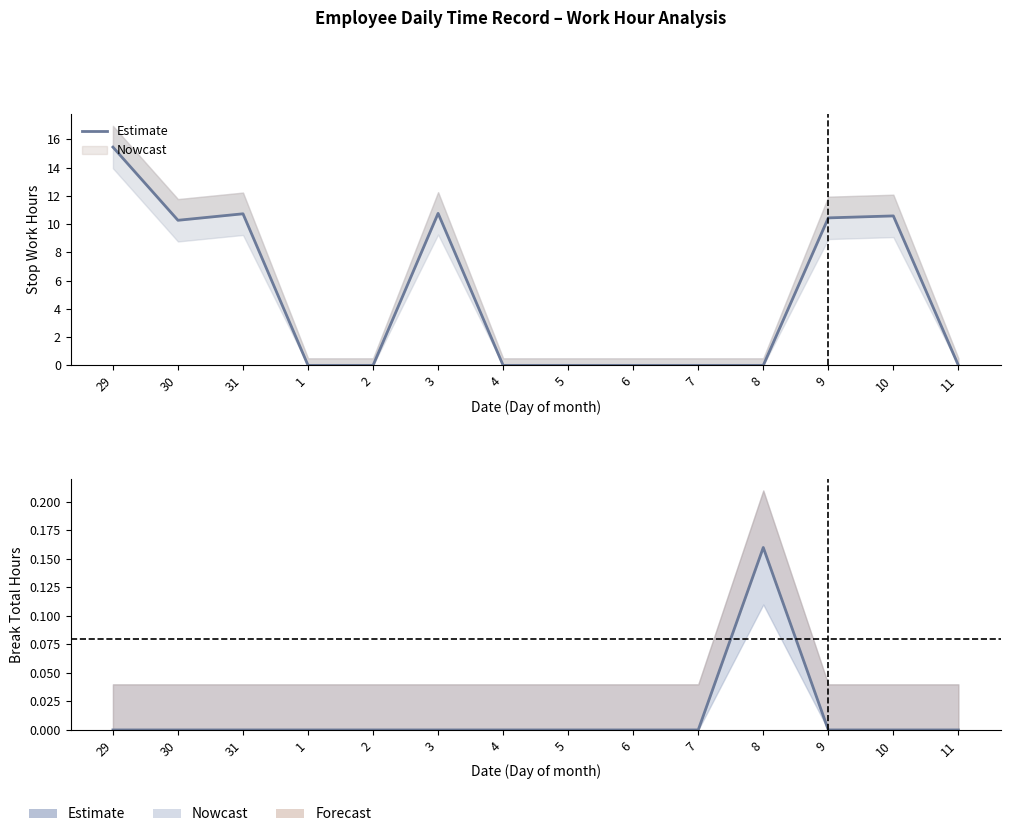

Rank the categories by value from lowest to highest.

29, 30, 31, 1, 2, 3, 4, 5, 6, 7, 9, 10, 11, 8